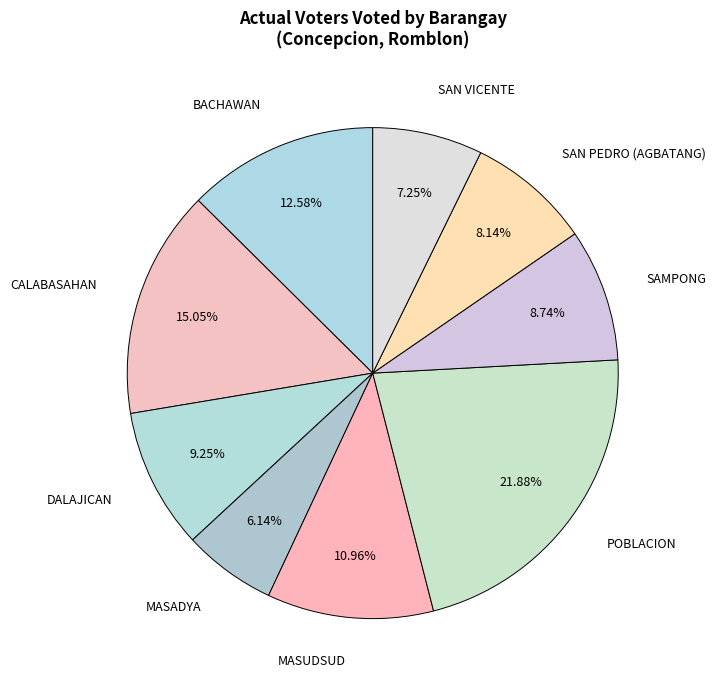

Which has a higher value, CALABASAHAN or MASUDSUD?

CALABASAHAN